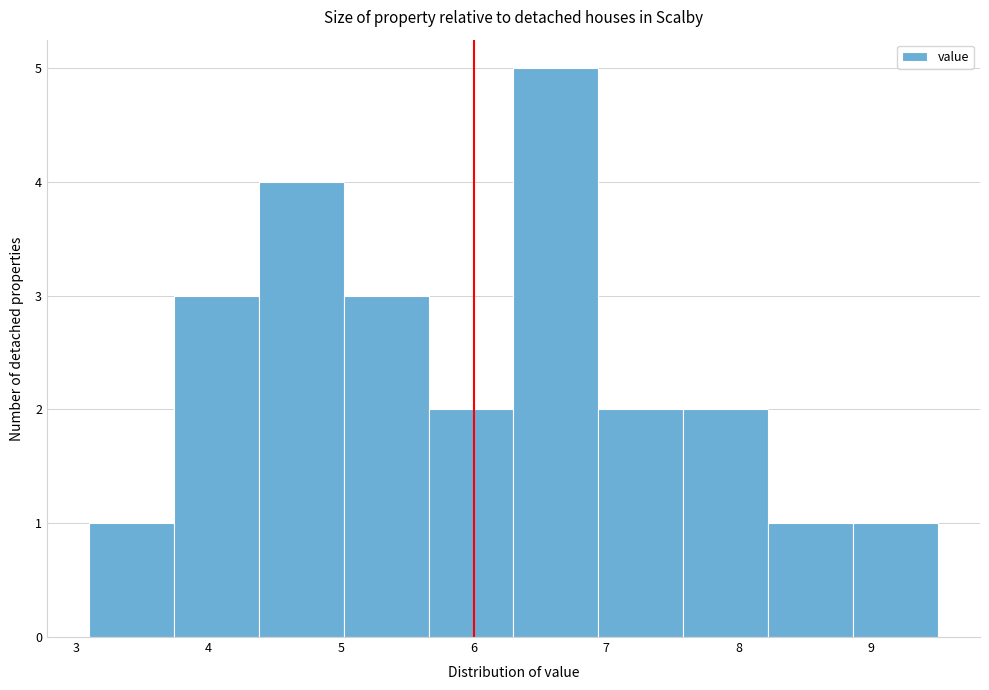

Reading left to right, transcribe this chart: for each bar, give the range it covers on the x-axis and its height. Neither the bar edges nor the heights are printed on the chart, so give them approximately, as read against the axes.

3.10 to 3.74: 1
3.74 to 4.38: 3
4.38 to 5.02: 4
5.02 to 5.66: 3
5.66 to 6.30: 2
6.30 to 6.94: 5
6.94 to 7.58: 2
7.58 to 8.22: 2
8.22 to 8.86: 1
8.86 to 9.50: 1